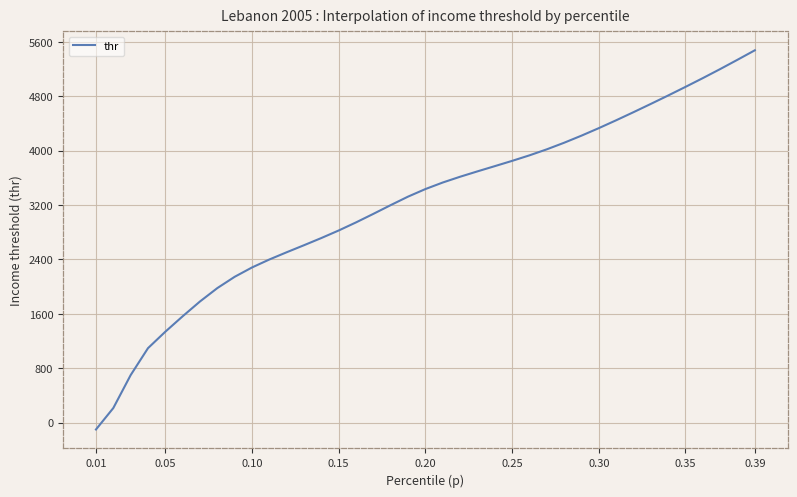

What is the difference between the maximum and minimum values?

5575.2